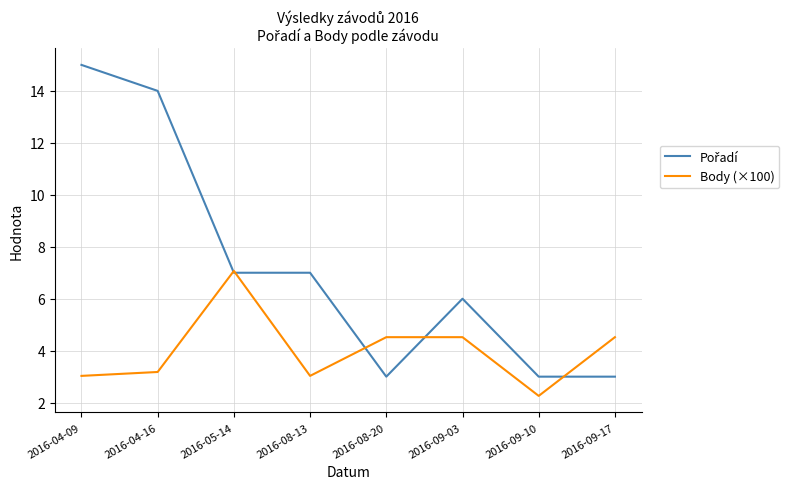

Is this an area chart (filled region under the line)?

No